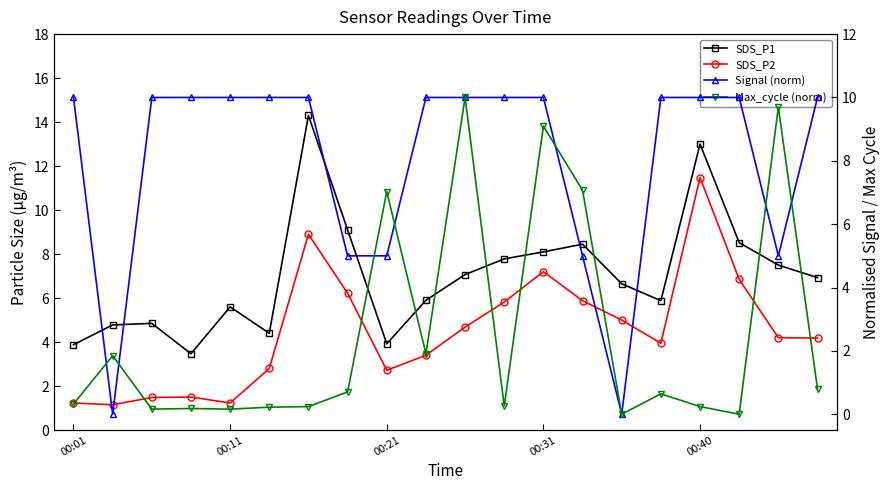

At which category is the sum across all series the highest?

00:40